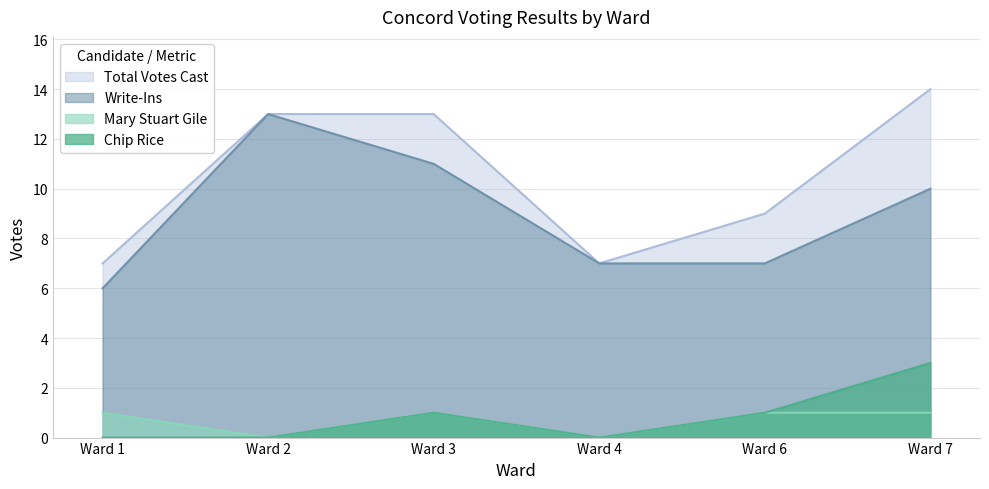

True or false: Mary Stuart Gile and Total Votes Cast intersect in this chart.

False